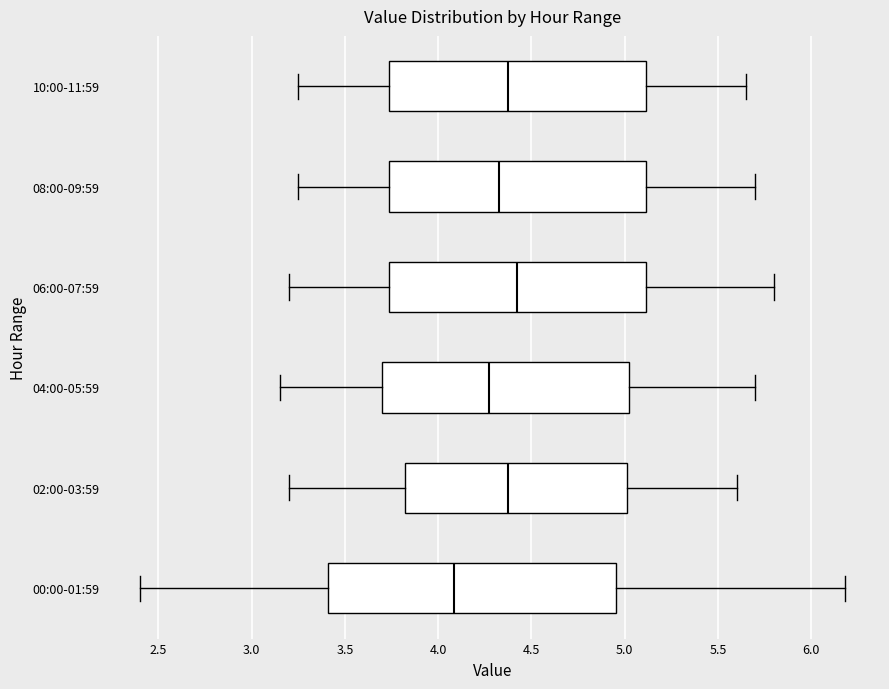

Which box is the widest, from its left edge to its right edge?

00:00-01:59